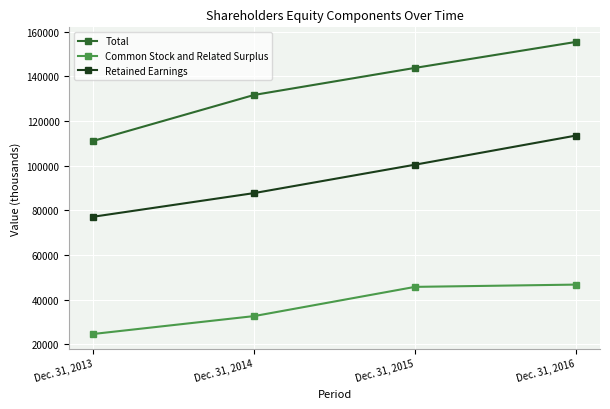

True or false: Common Stock and Related Surplus and Total intersect in this chart.

False